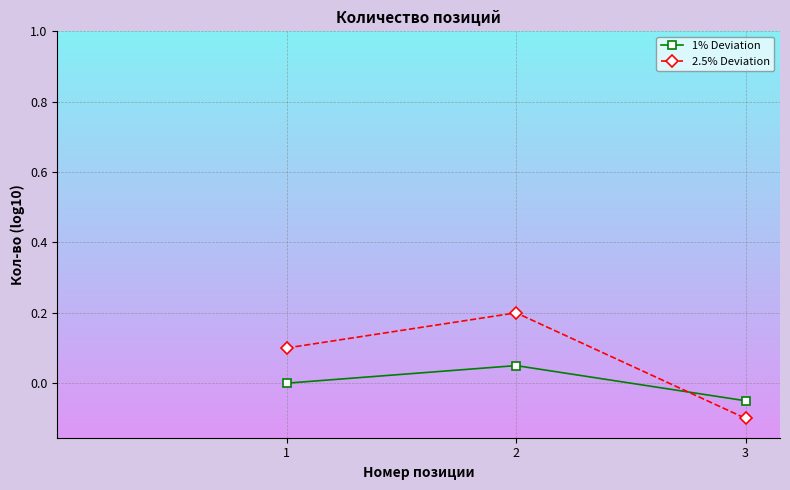

Which series has the widest spread of values?

2.5% Deviation